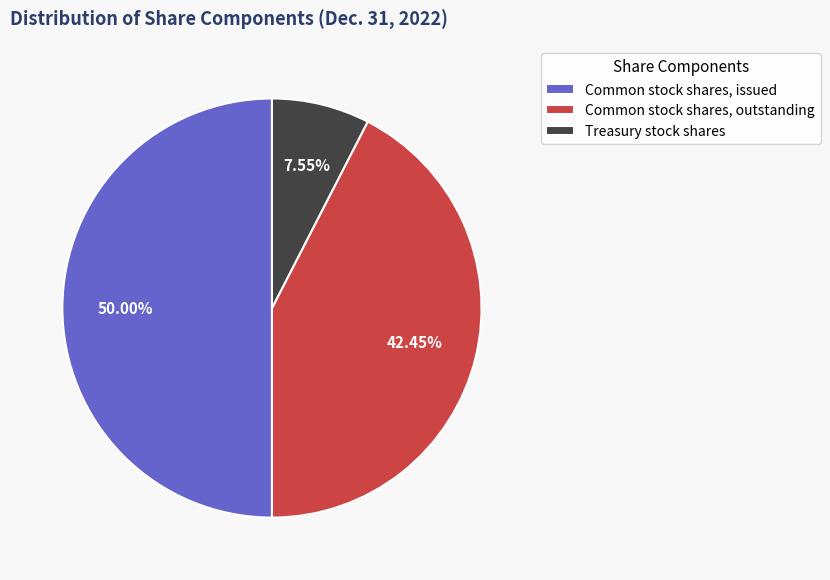

To the nearest percent, what is the difference between the Common stock shares, issued and Common stock shares, outstanding slice percentages?

8%